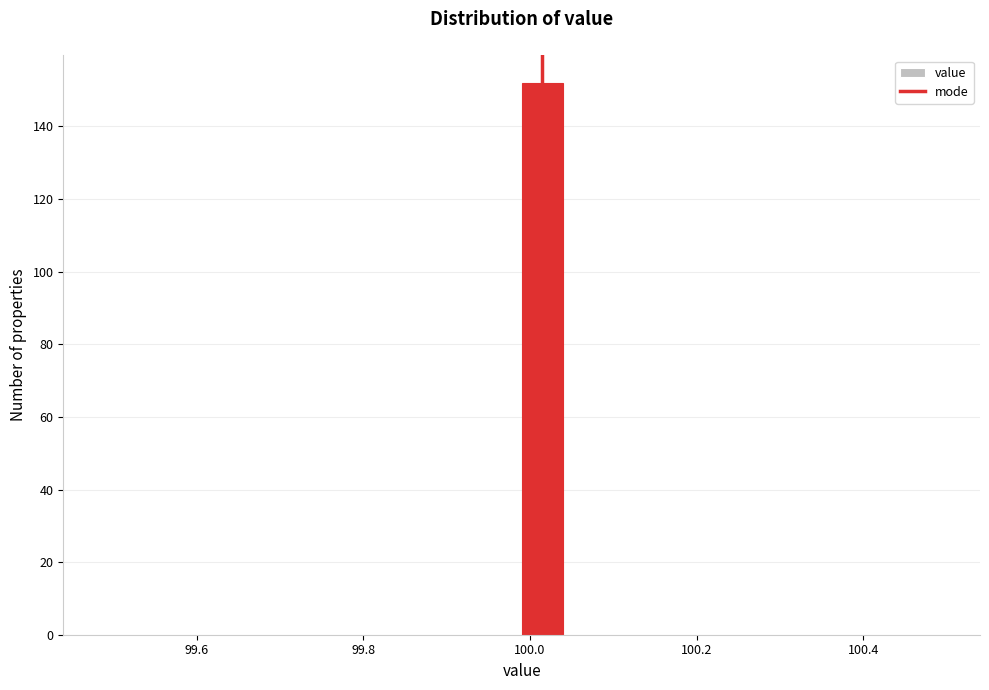

Read against the x-axis, roughly where is the centre of the tallest bar?

100.02